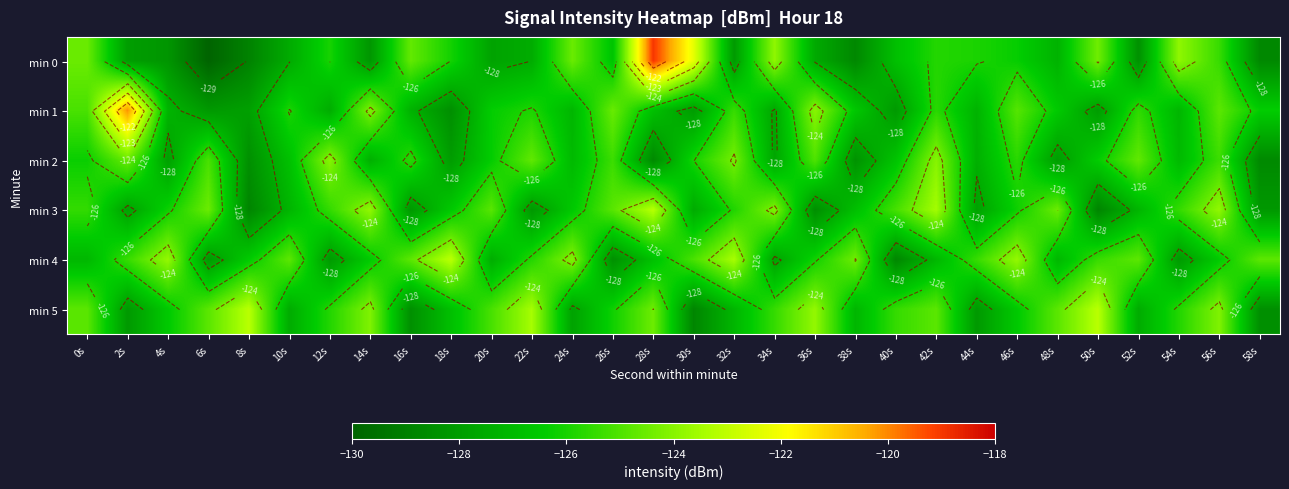

What is the total value across all series at 34s?

-756.6